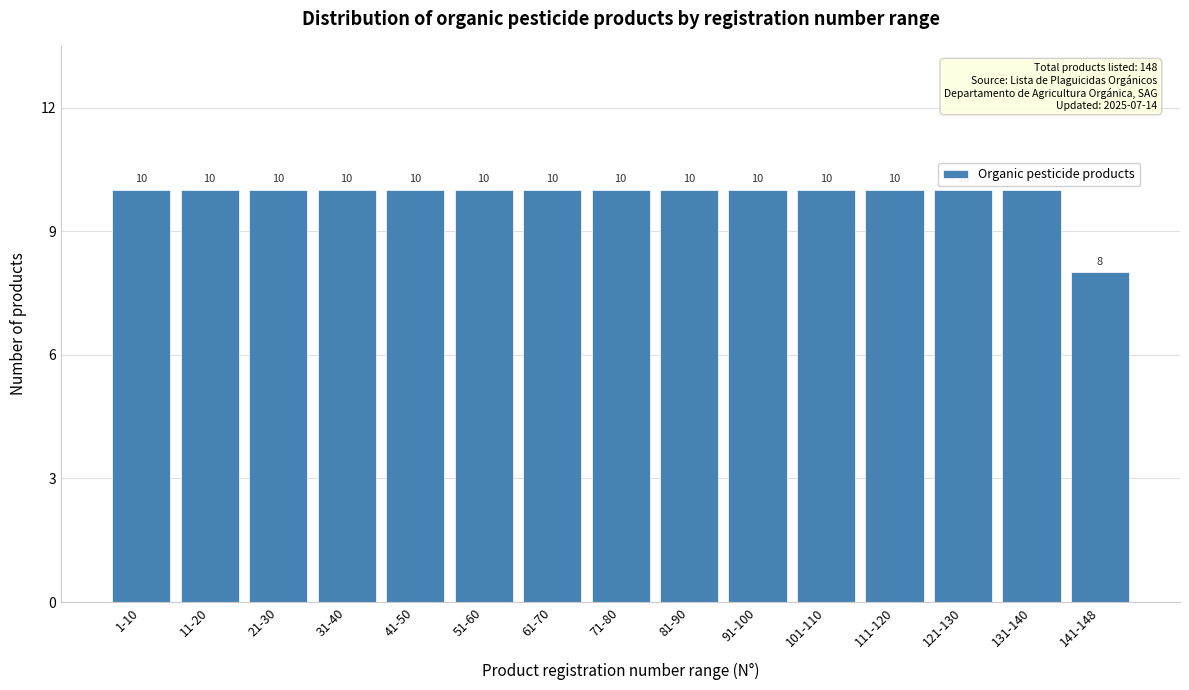

Reading right to left, what are all the values shown in this chart?

141-148=8	131-140=10	121-130=10	111-120=10	101-110=10	91-100=10	81-90=10	71-80=10	61-70=10	51-60=10	41-50=10	31-40=10	21-30=10	11-20=10	1-10=10